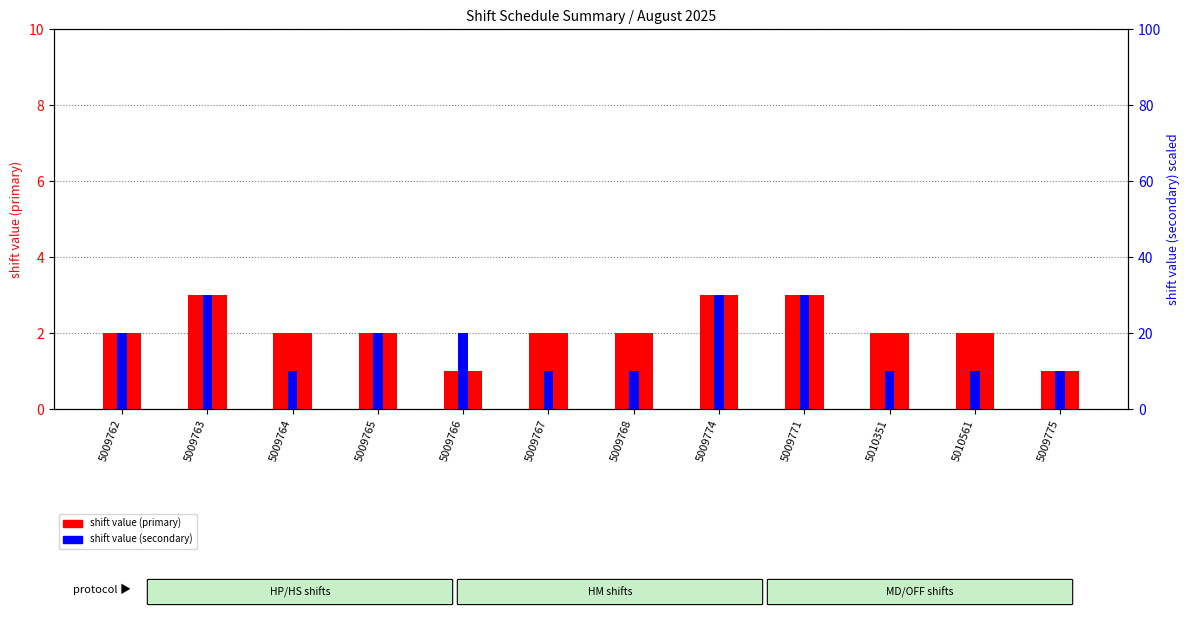

How many distinct data groups are displayed?

2